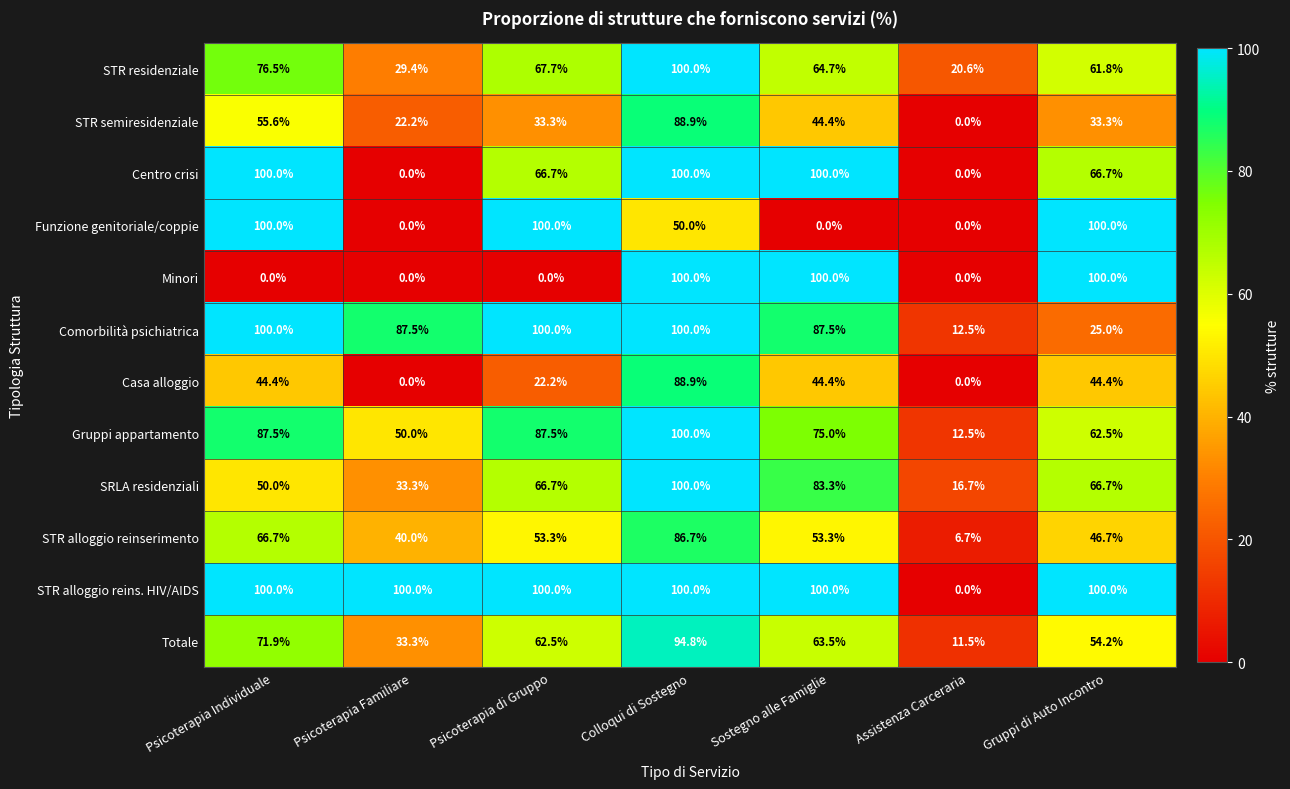

True or false: Casa alloggio has a value of 36.2 at Assistenza Carceraria.

False